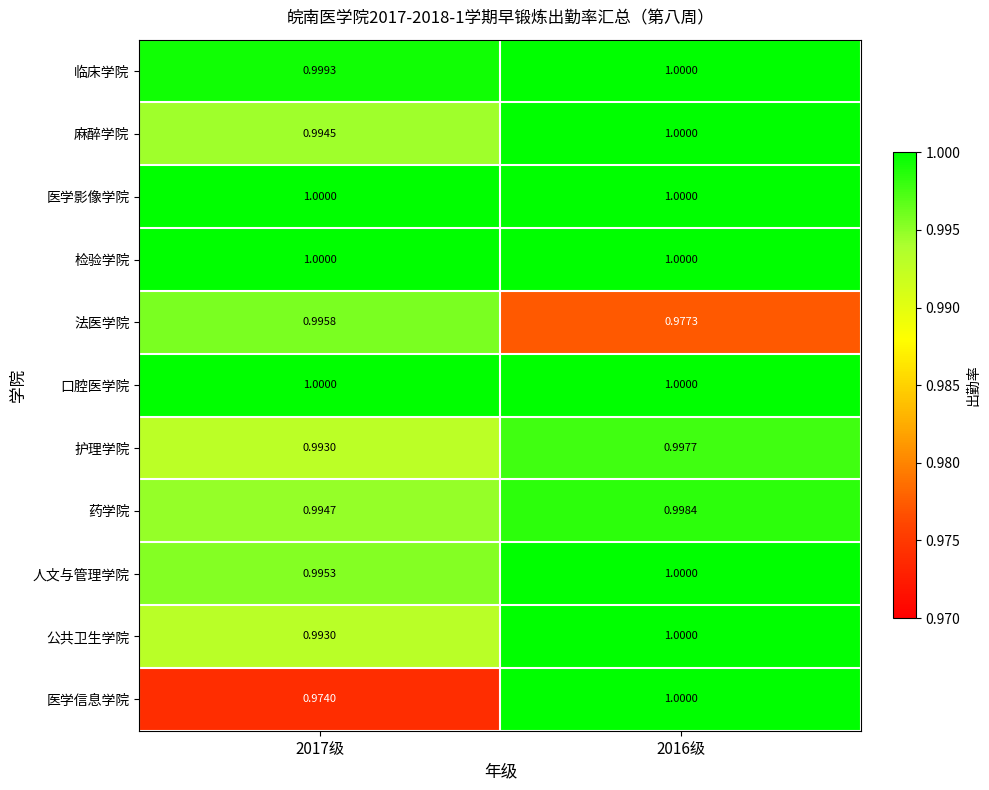

Between 2017级 and 2016级, which series saw the biggest shift?

医学信息学院